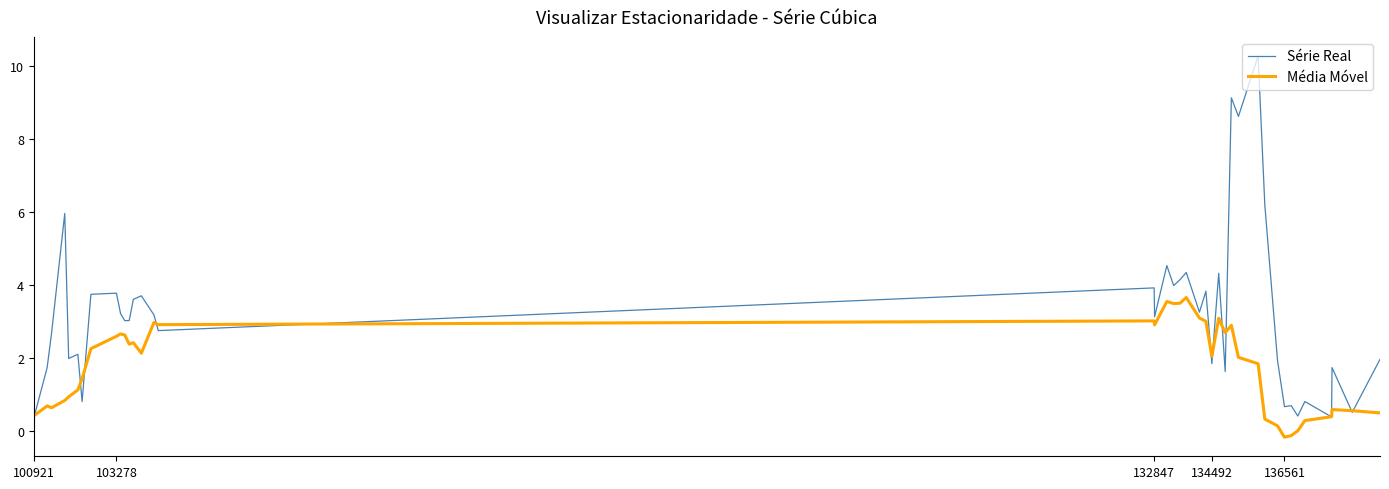

What is the maximum value for Média Móvel?

3.7